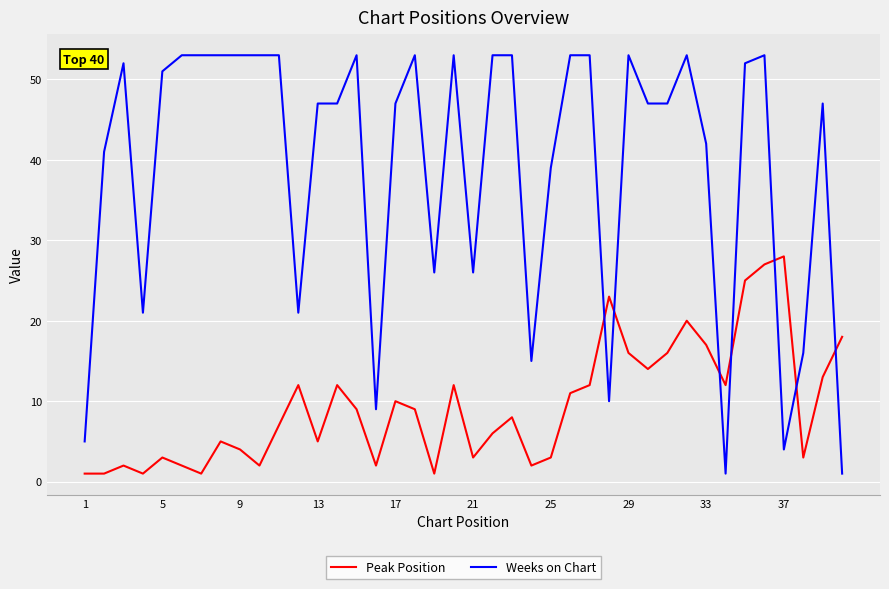

Rank the series by their average value, from lowest to highest.

Peak Position, Weeks on Chart